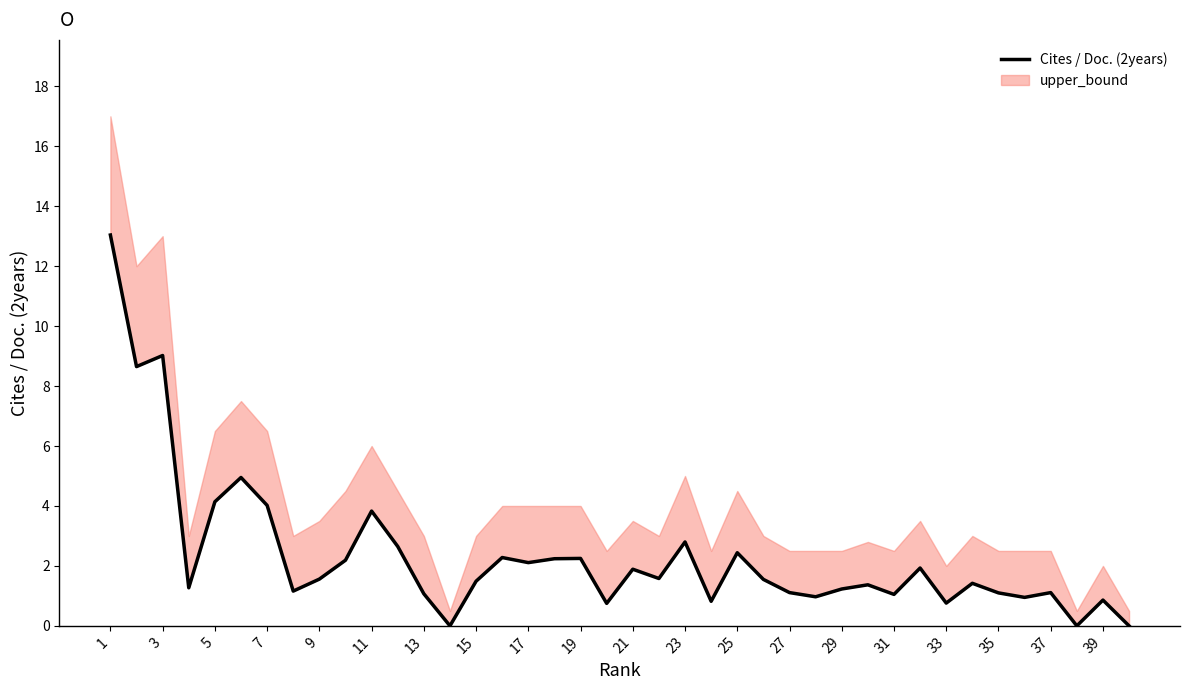

How many categories are shown in the chart?

40